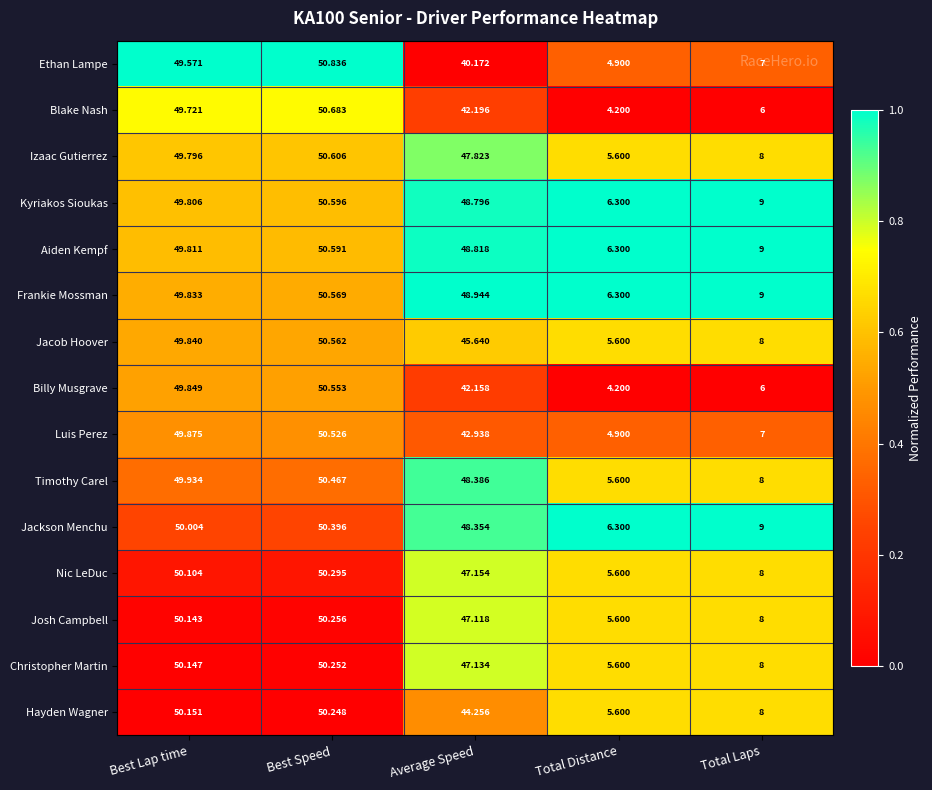

Where is Izaac Gutierrez nearest to the value 28?

Average Speed